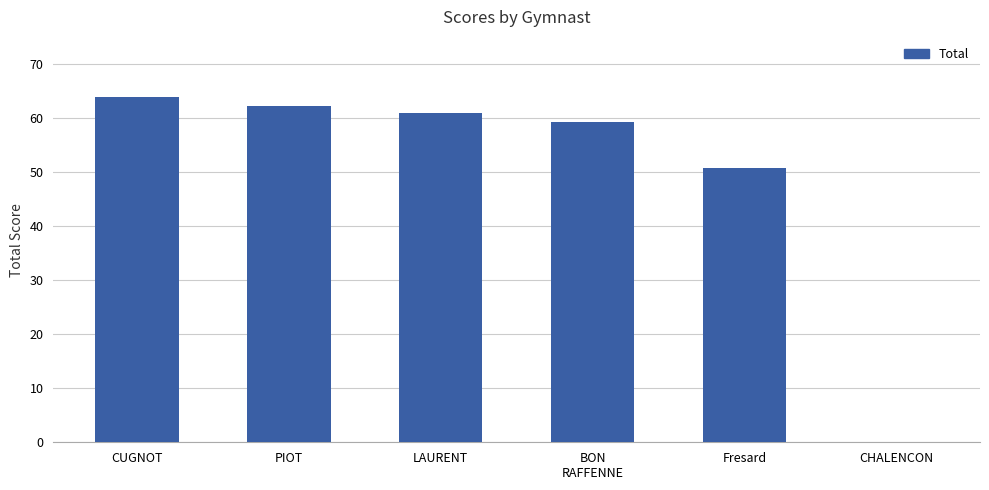

The chart shows a value of 38.6 at PIOT. True or false?

False